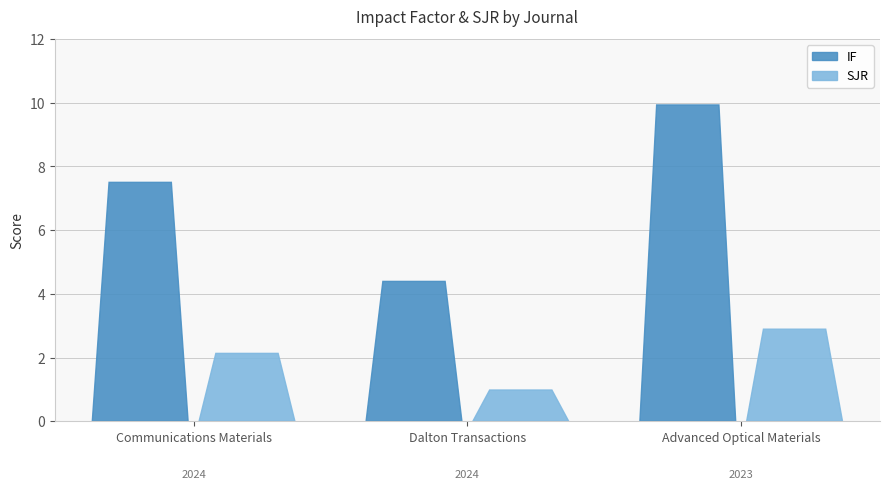

Reading left to right, list all the values displayed in this chart.

IF: Communications Materials=7.5	Dalton Transactions=4.4	Advanced Optical Materials=9.9
SJR: Communications Materials=2.1	Dalton Transactions=1.0	Advanced Optical Materials=2.9